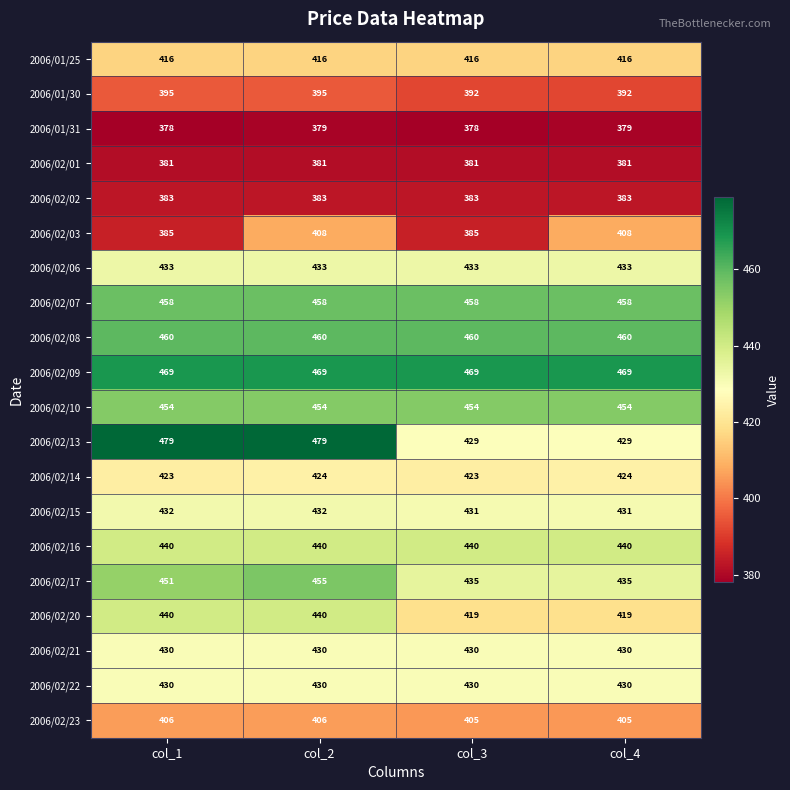

What value does the 2006/02/01 series have at col_4?

381